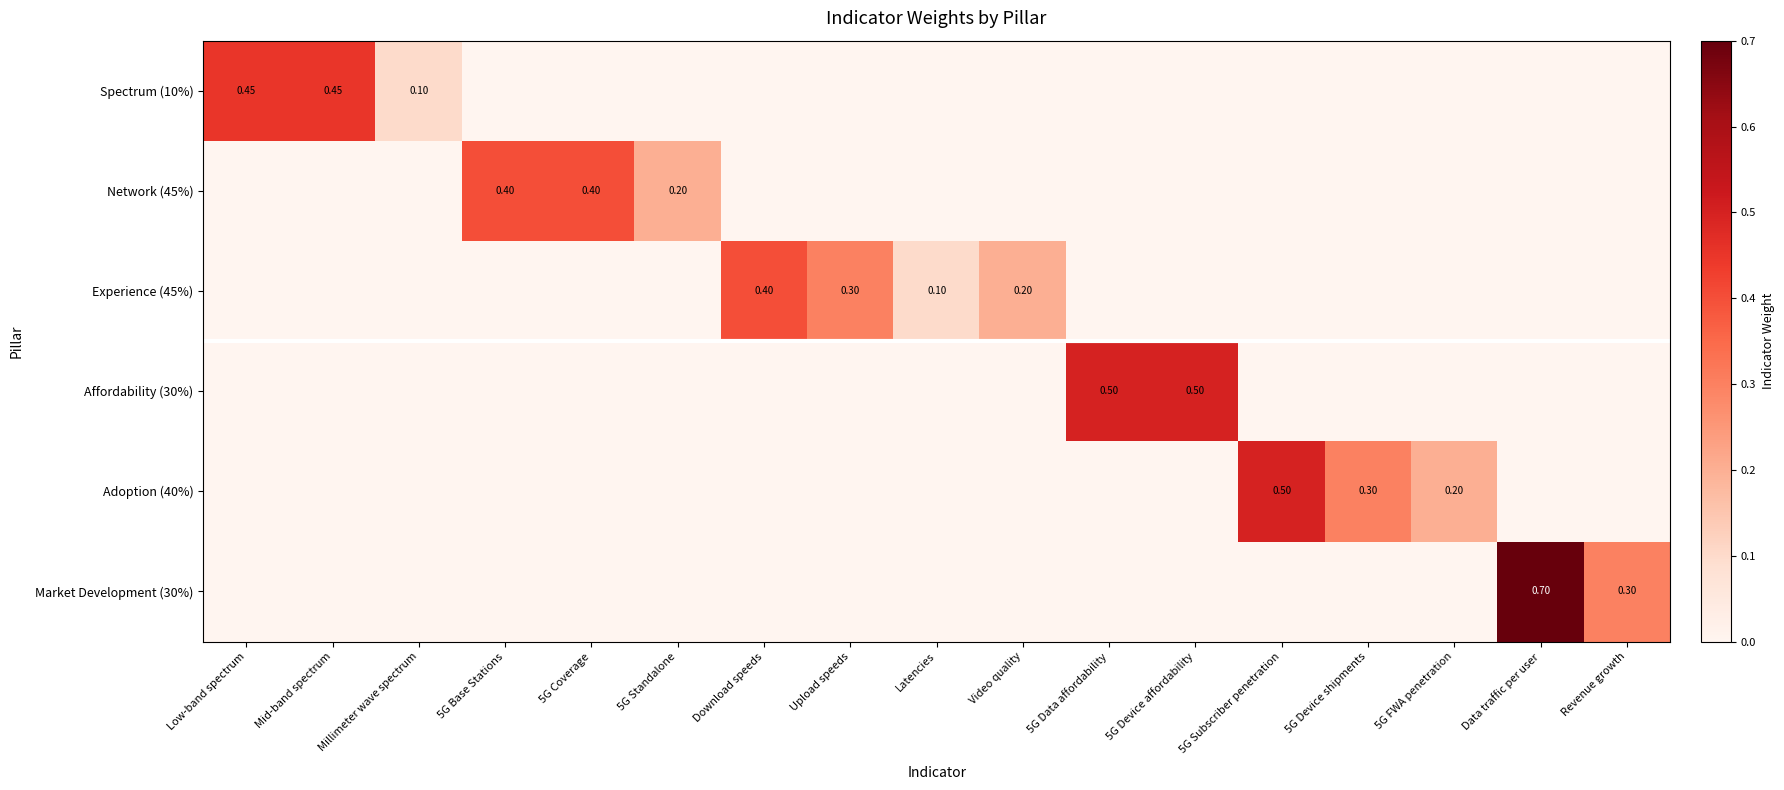

List the series in order of their peak value, lowest first.

Network (45%), Experience (45%), Spectrum (10%), Affordability (30%), Adoption (40%), Market Development (30%)